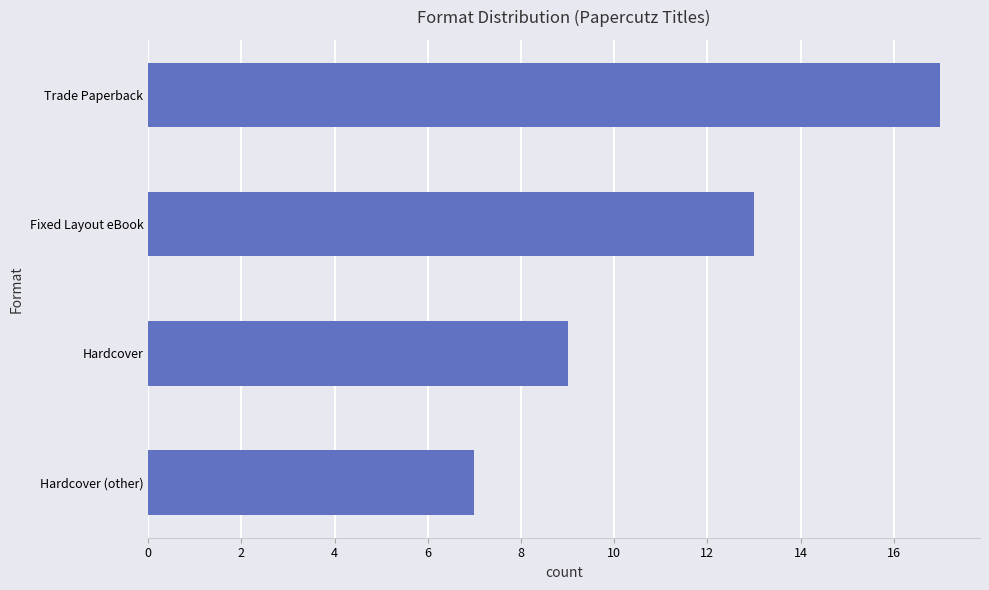

What is the sum of all values?

46